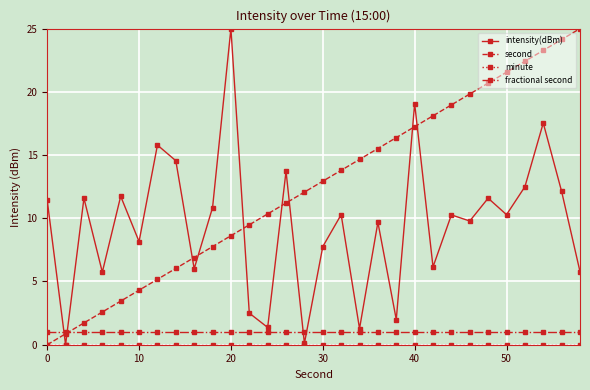

What is the maximum value for fractional second?

1.0